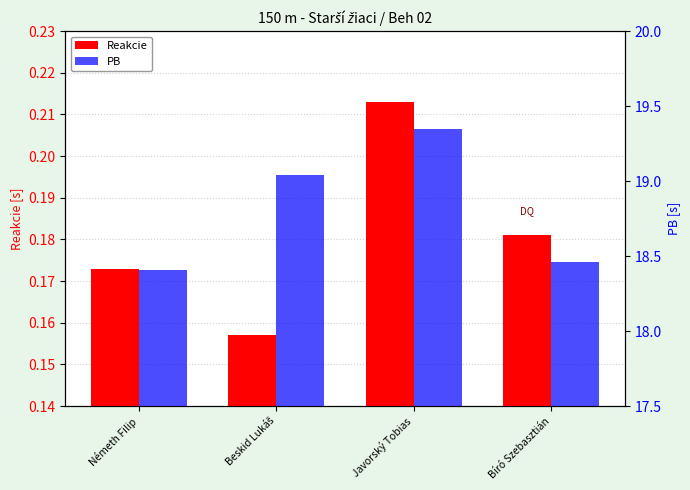

What is the difference between the PB values at Németh Filip and Javorský Tobias?

0.9